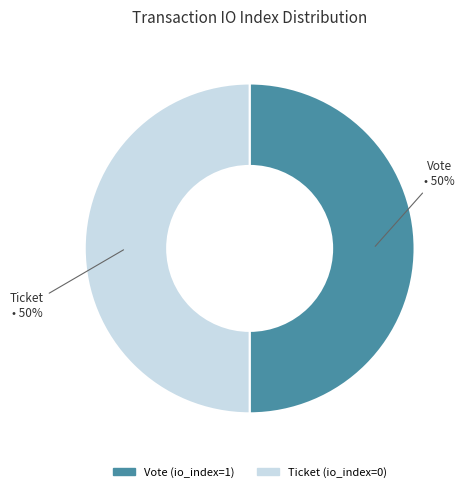

Count the number of slices in the pie.

2